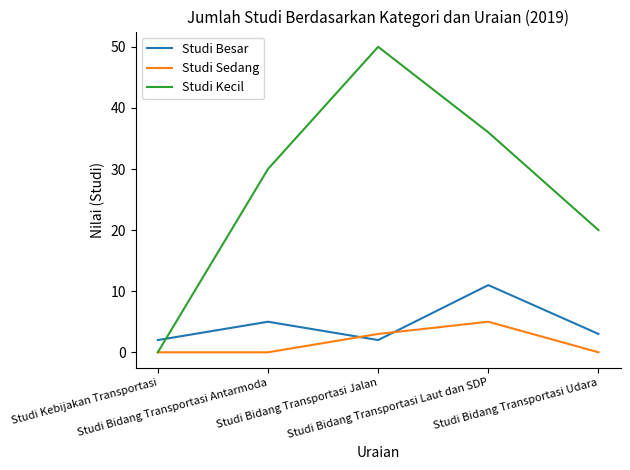

Which series has the widest spread of values?

Studi Kecil